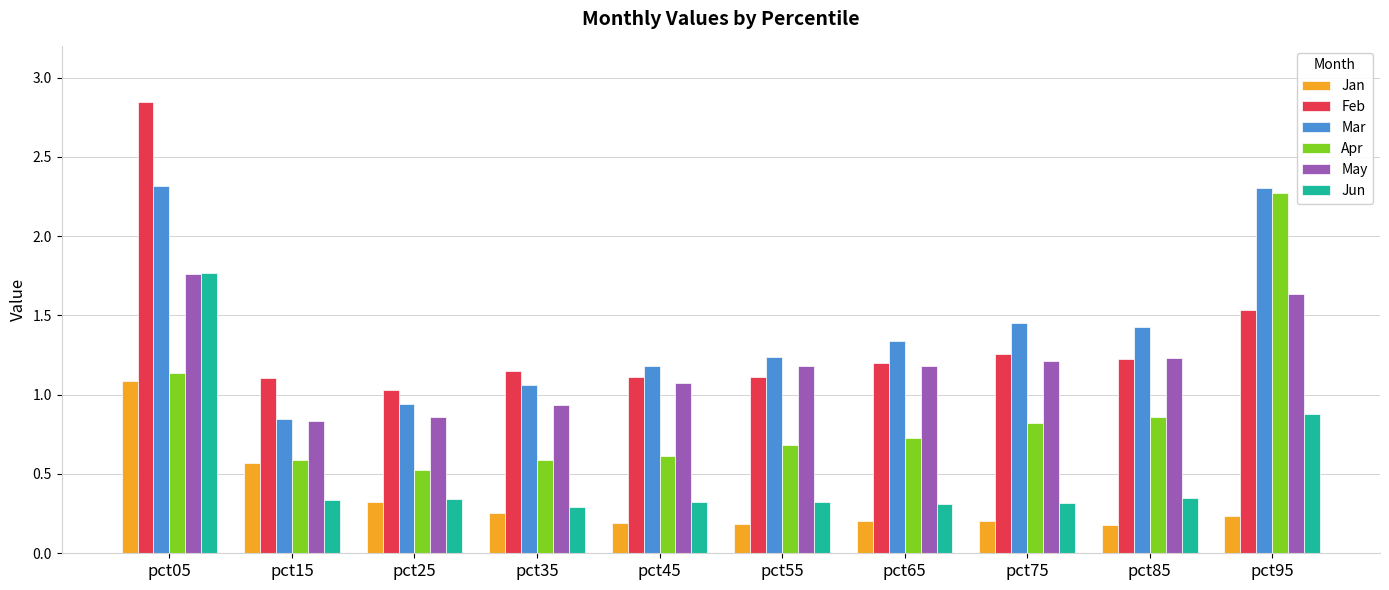

Which series has the largest total across all categories?

Mar